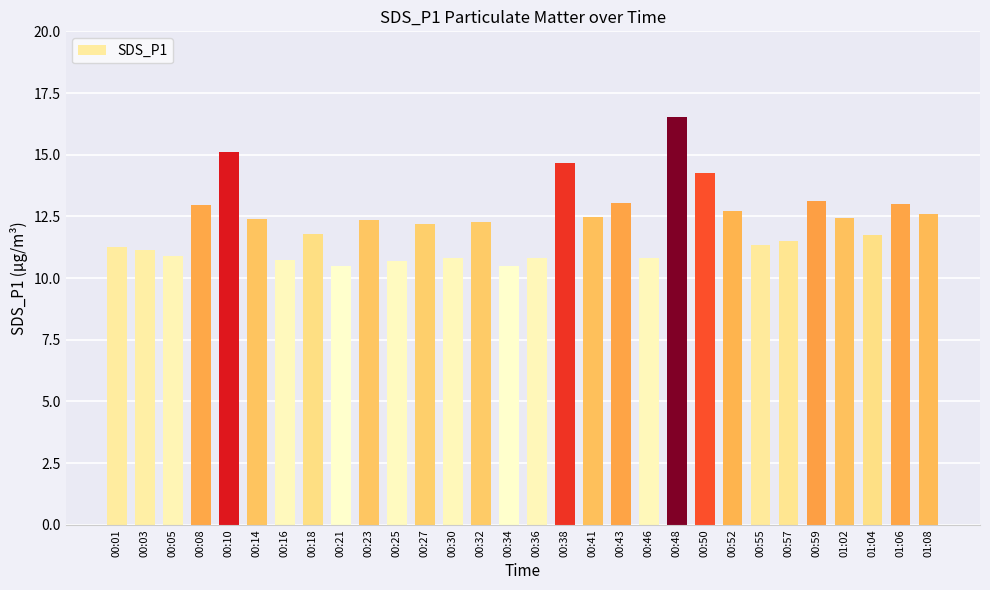

How many values exceed 12?

16